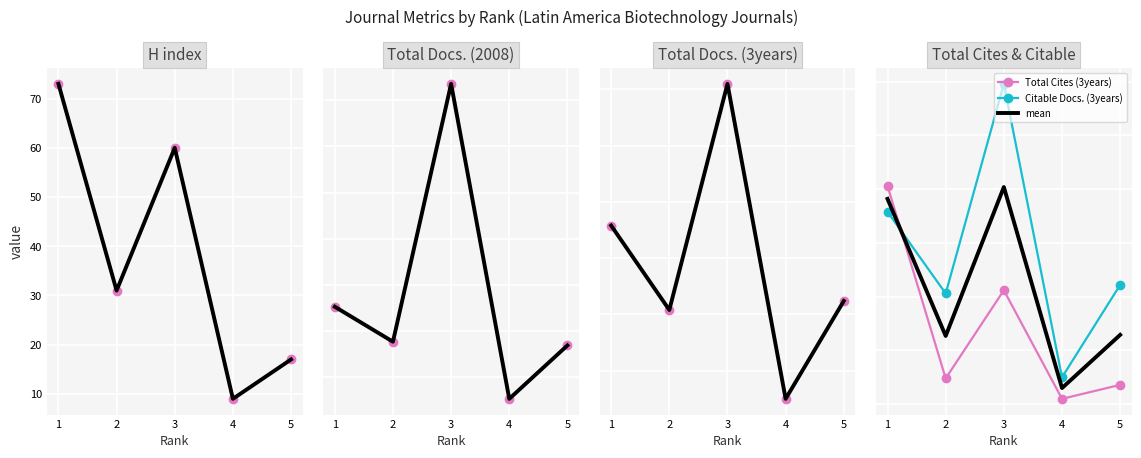

At which label does Total Cites (3years) first exceed 24?

1